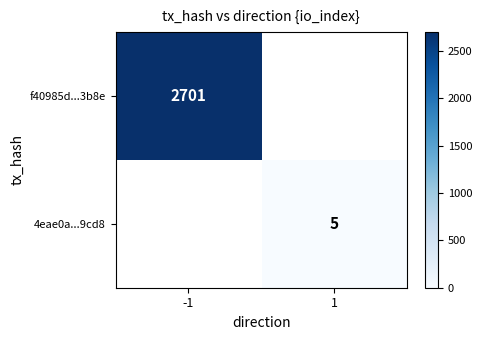

Is it true that f40985d...3b8e equals 2701 at -1?

True